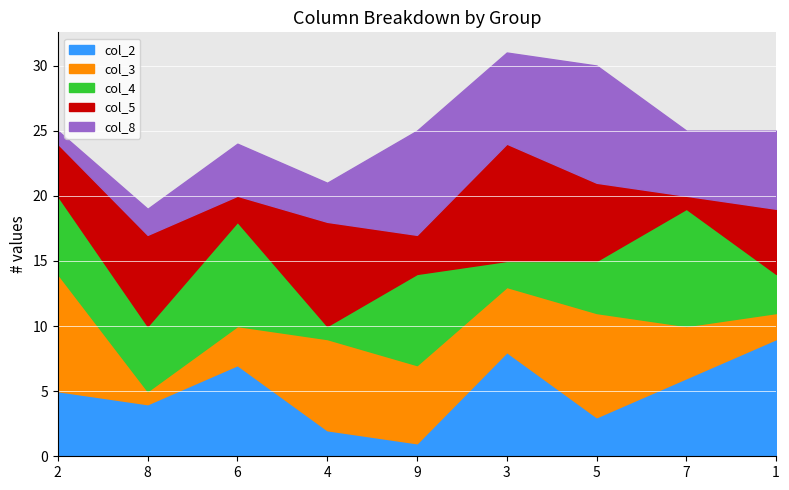

Where do col_2 and col_8 first cross each other?

6 and 4